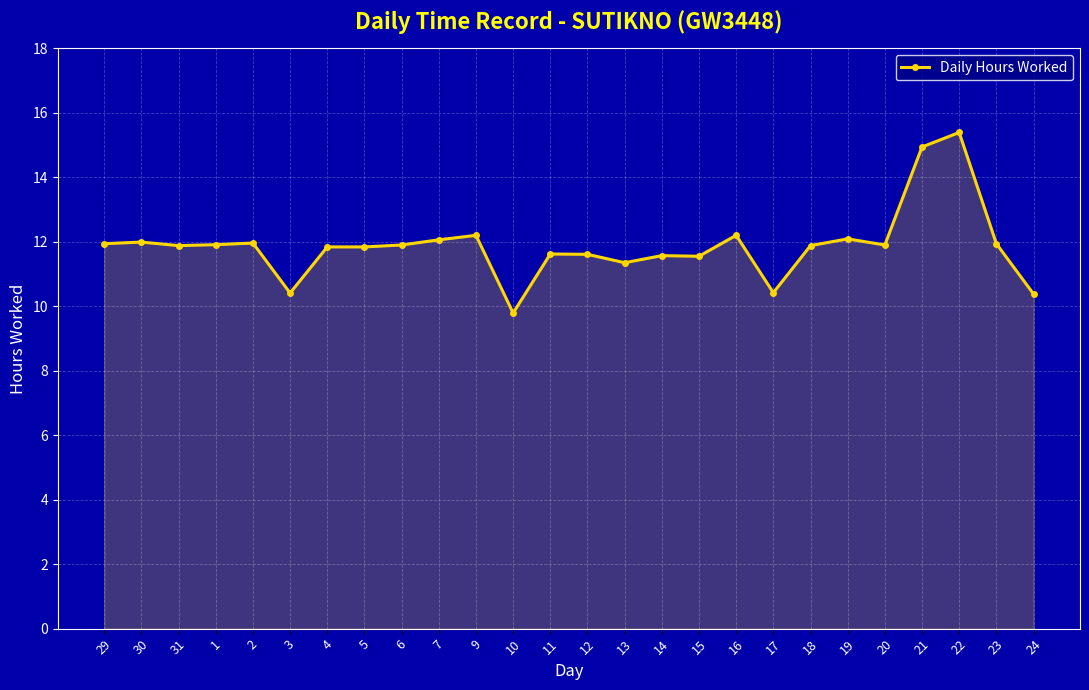

What is the maximum value shown in the chart?

15.4